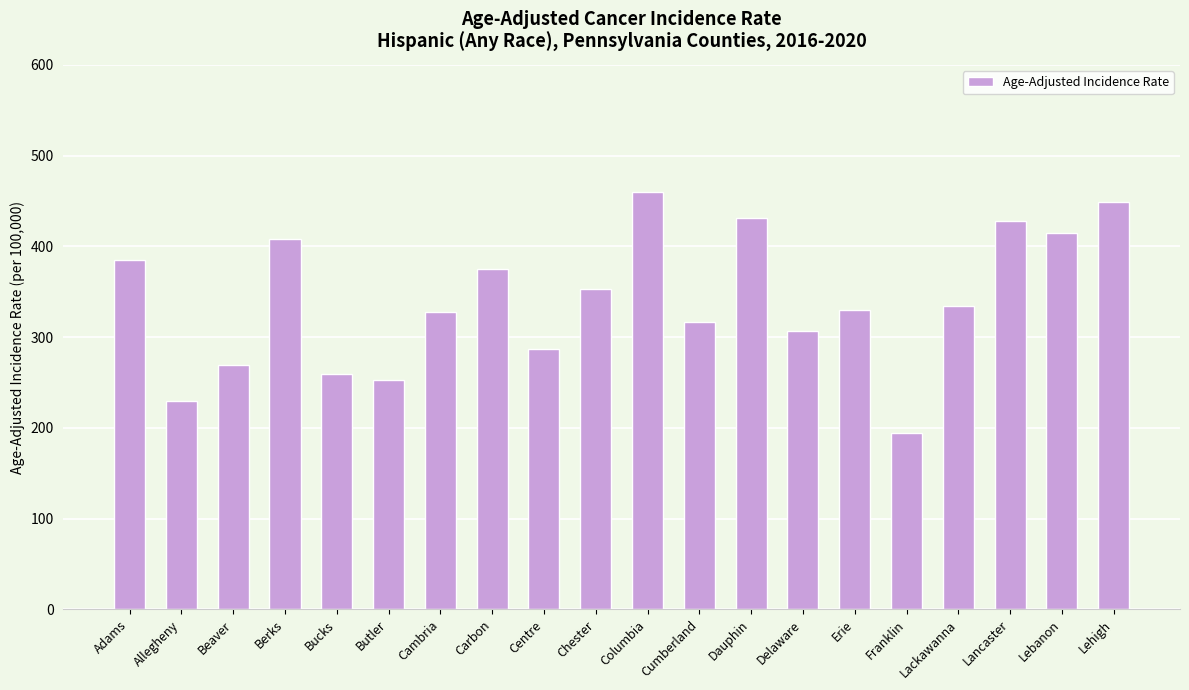

What is the smallest value displayed?

193.8